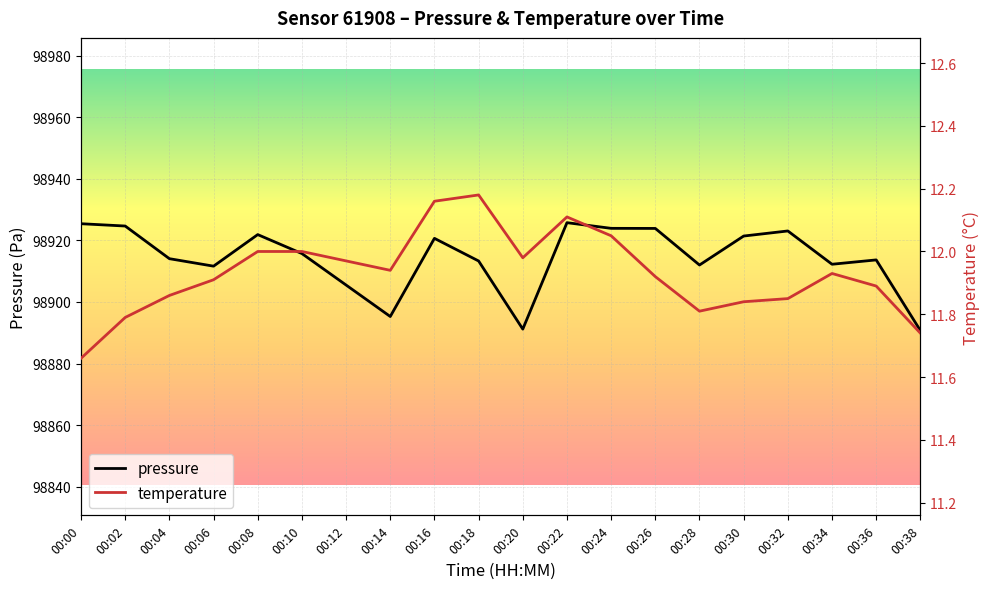

What is the average value of the pressure series?

98914.3